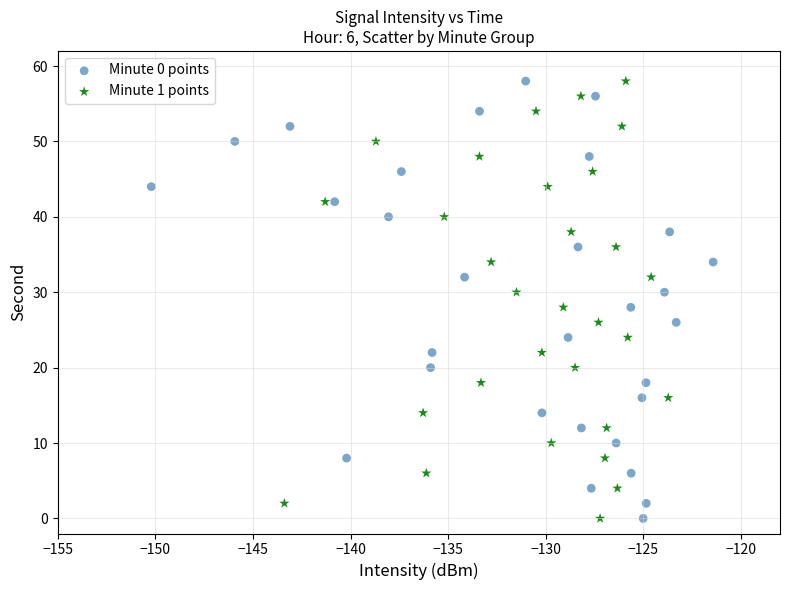

What are all the series names shown in the legend?

Minute 0 points, Minute 1 points